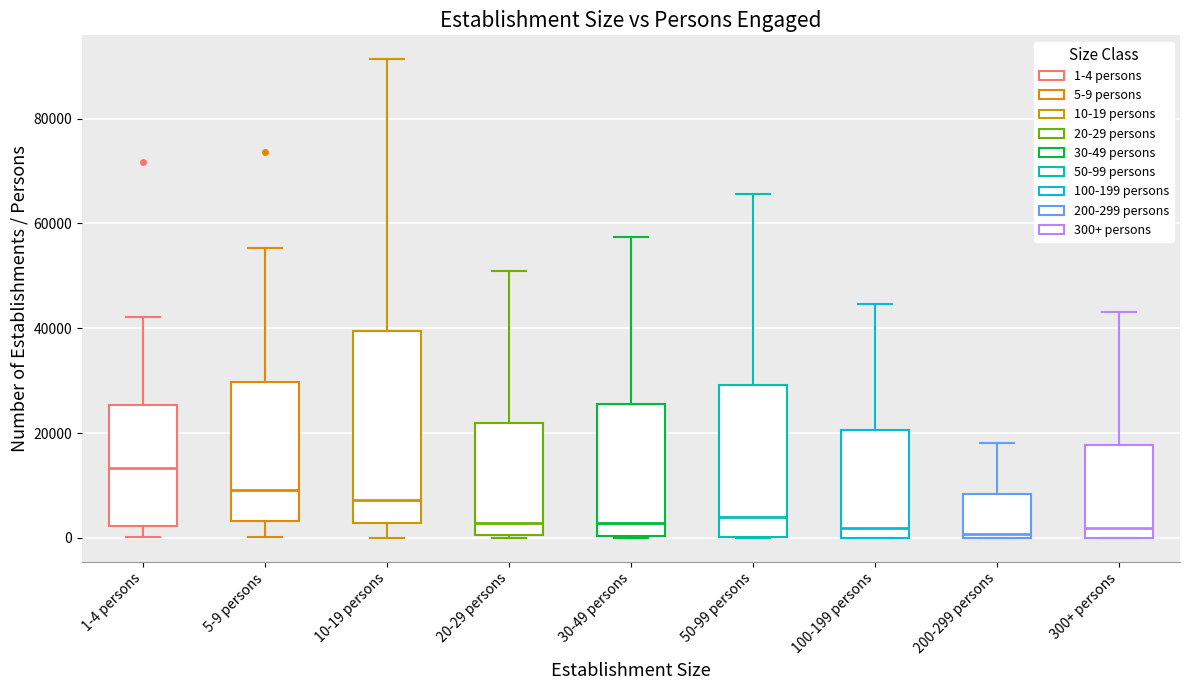

Reading left to right, transcribe this box plot: for each box, give where its median line is, the range the box spans, and where its two whiskers end, as read against the y-axis. The values are not printed on the chart, so give them approximately, as read against the axis.

1-4 persons: median 14000, box 2000 to 26000, whiskers 0 to 42000
5-9 persons: median 10000, box 4000 to 30000, whiskers 0 to 56000
10-19 persons: median 8000, box 2000 to 40000, whiskers 0 to 92000
20-29 persons: median 2000, box 0 to 22000, whiskers 0 to 50000
30-49 persons: median 2000, box 0 to 26000, whiskers 0 to 58000
50-99 persons: median 4000, box 0 to 30000, whiskers 0 to 66000
100-199 persons: median 2000, box 0 to 20000, whiskers 0 to 44000
200-299 persons: median 0 (just above the box's lower edge), box 0 to 8000, whiskers 0 to 18000
300+ persons: median 2000, box 0 to 18000, whiskers 0 to 44000